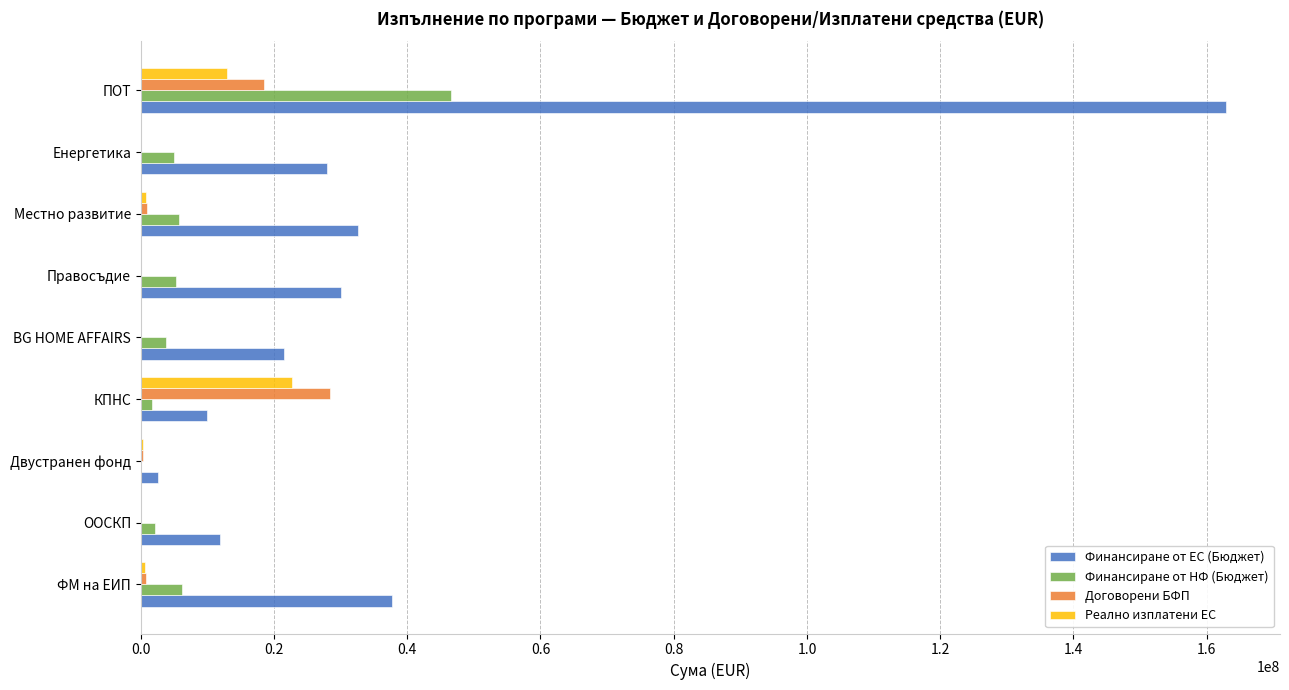

At which category is the sum across all series the highest?

ПОТ